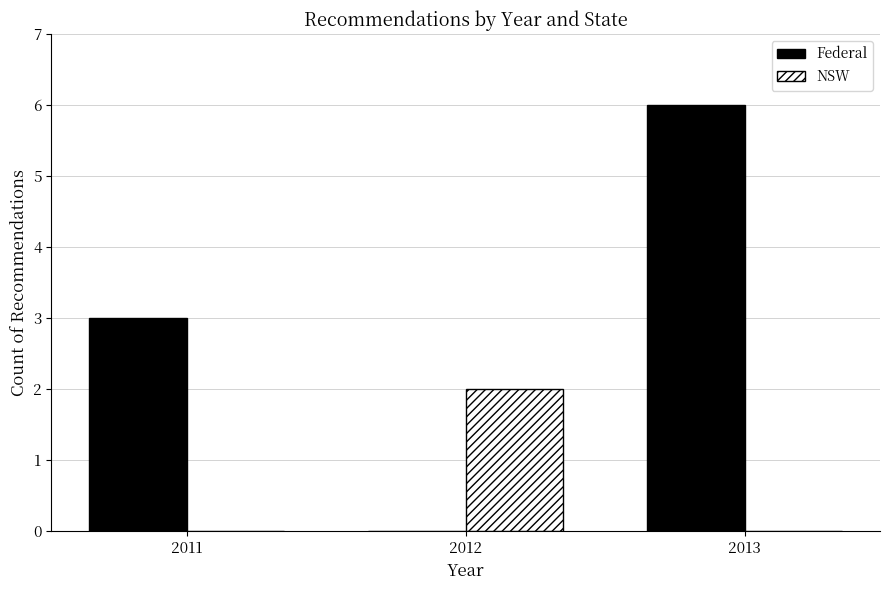

At which category is the sum across all series the highest?

2013